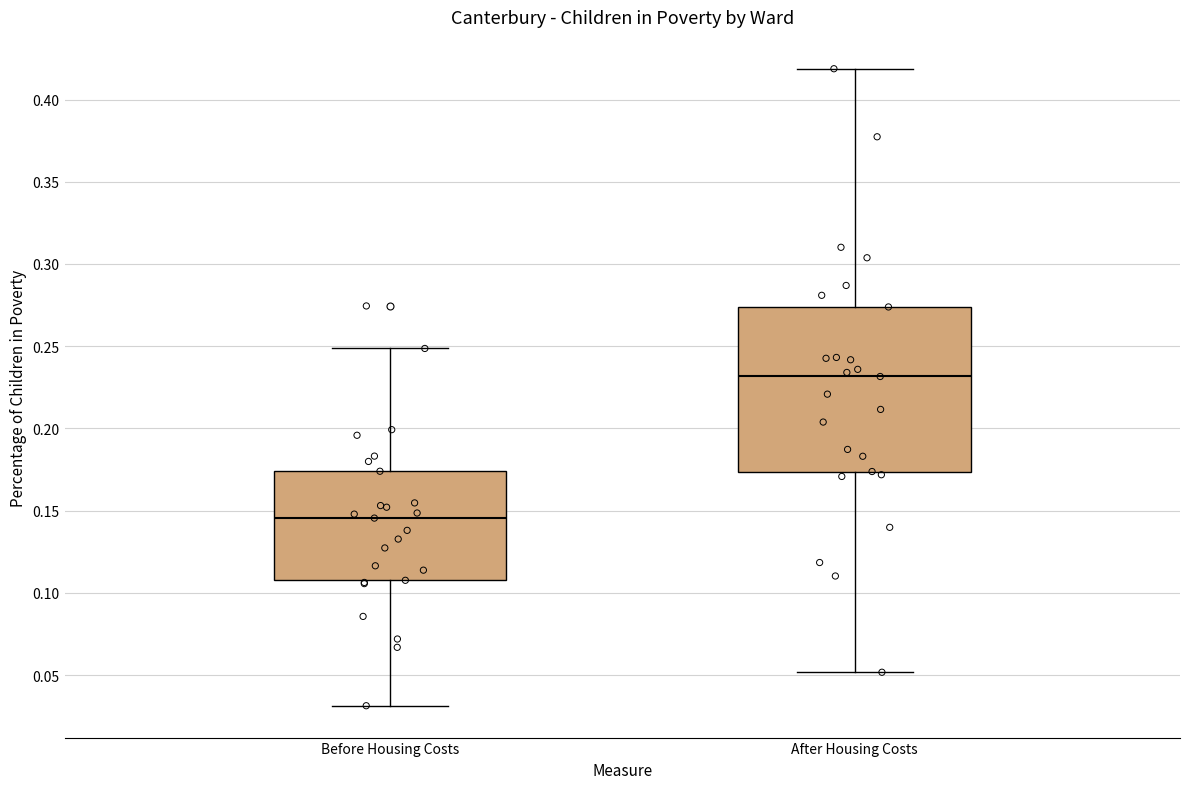

Reading left to right, transcribe this box plot: for each box, give where its median line is, the range the box spans, and where its two whiskers end, as read against the y-axis. The values are not printed on the chart, so give them approximately, as read against the axis.

Before Housing Costs: median 0.145, box 0.110 to 0.175, whiskers 0.030 to 0.250
After Housing Costs: median 0.230, box 0.175 to 0.275, whiskers 0.050 to 0.420